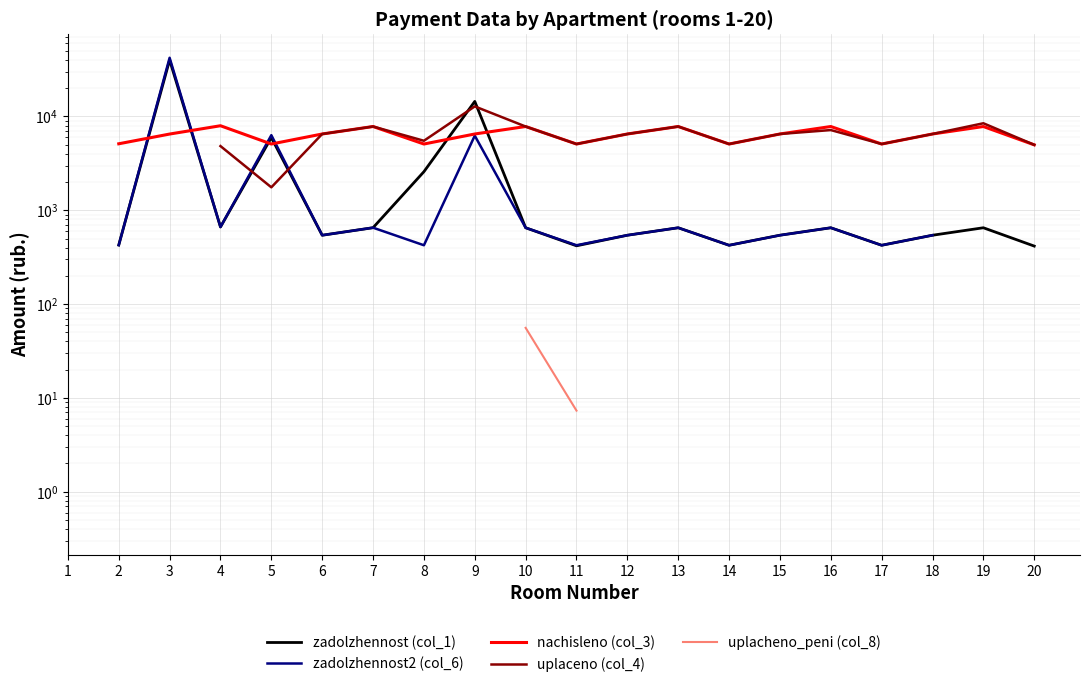

Between 5 and 6, which series saw the biggest shift?

zadolzhennost2 (col_6)